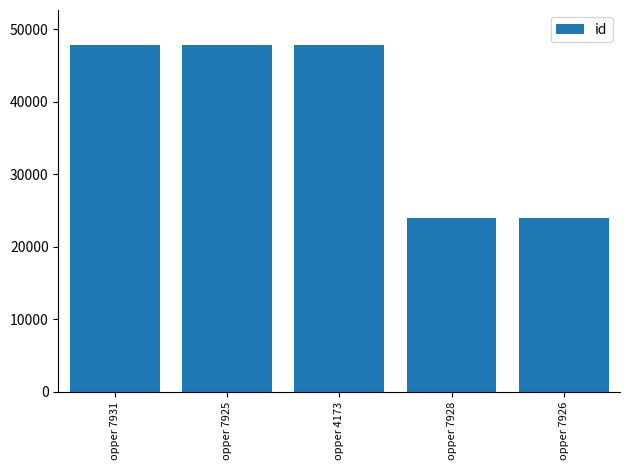

Count the number of data series in this chart.

1